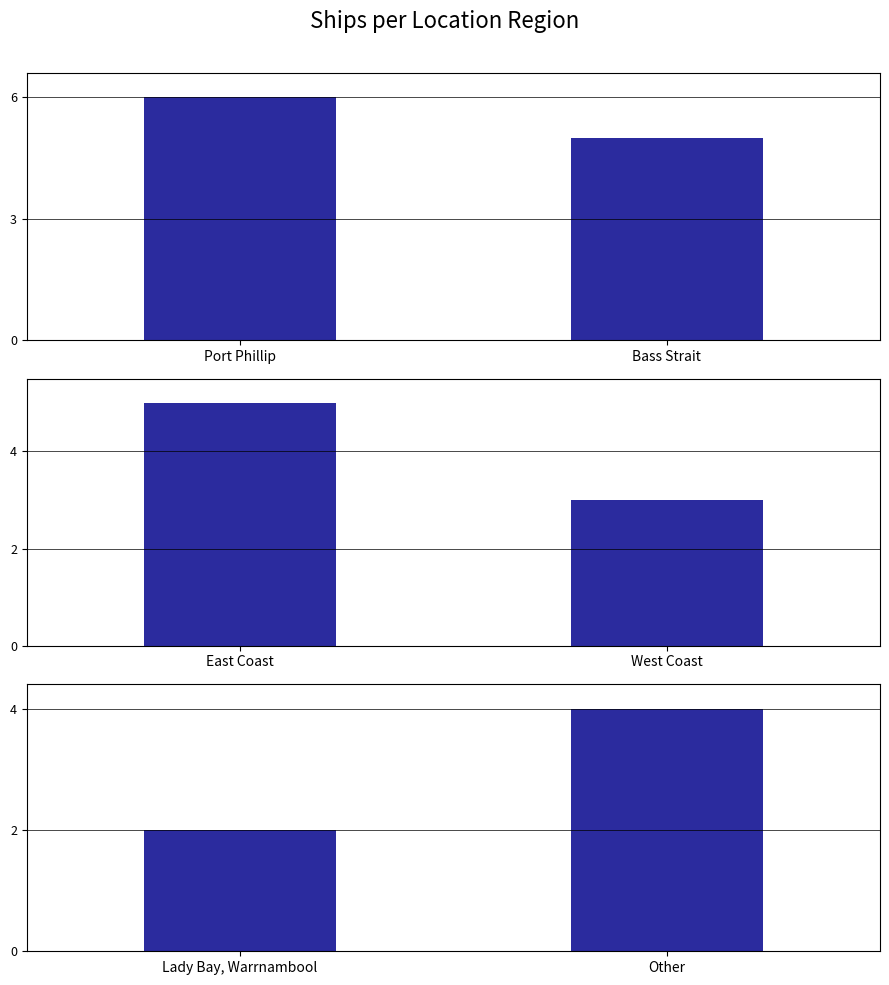

What is the smallest value displayed?

2